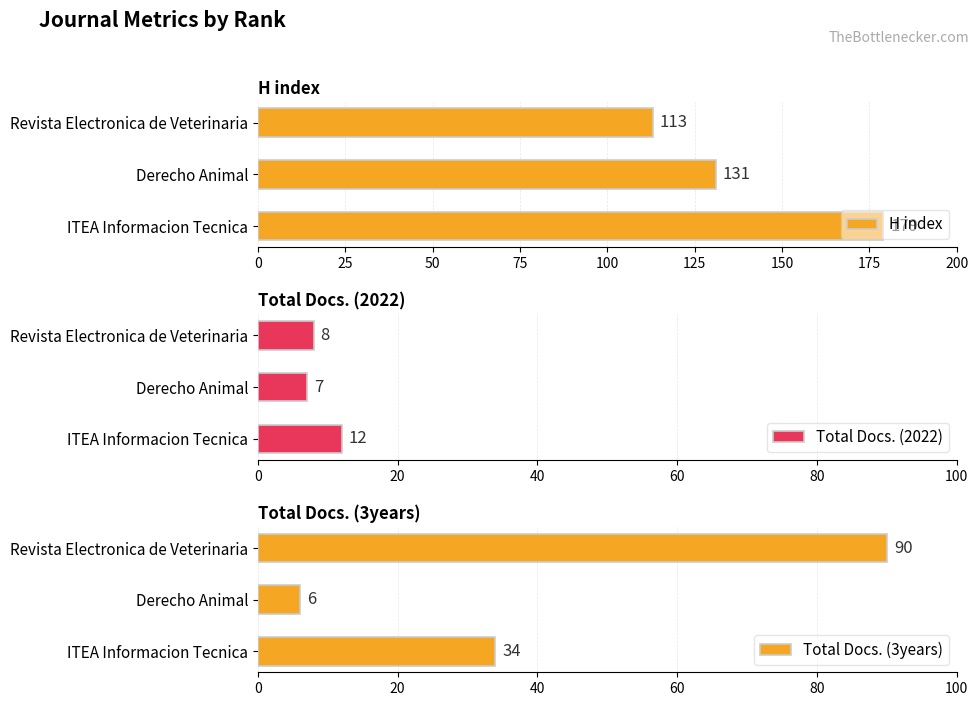

What is the sum of the H index values at Derecho Animal and ITEA Informacion Tecnica?

310